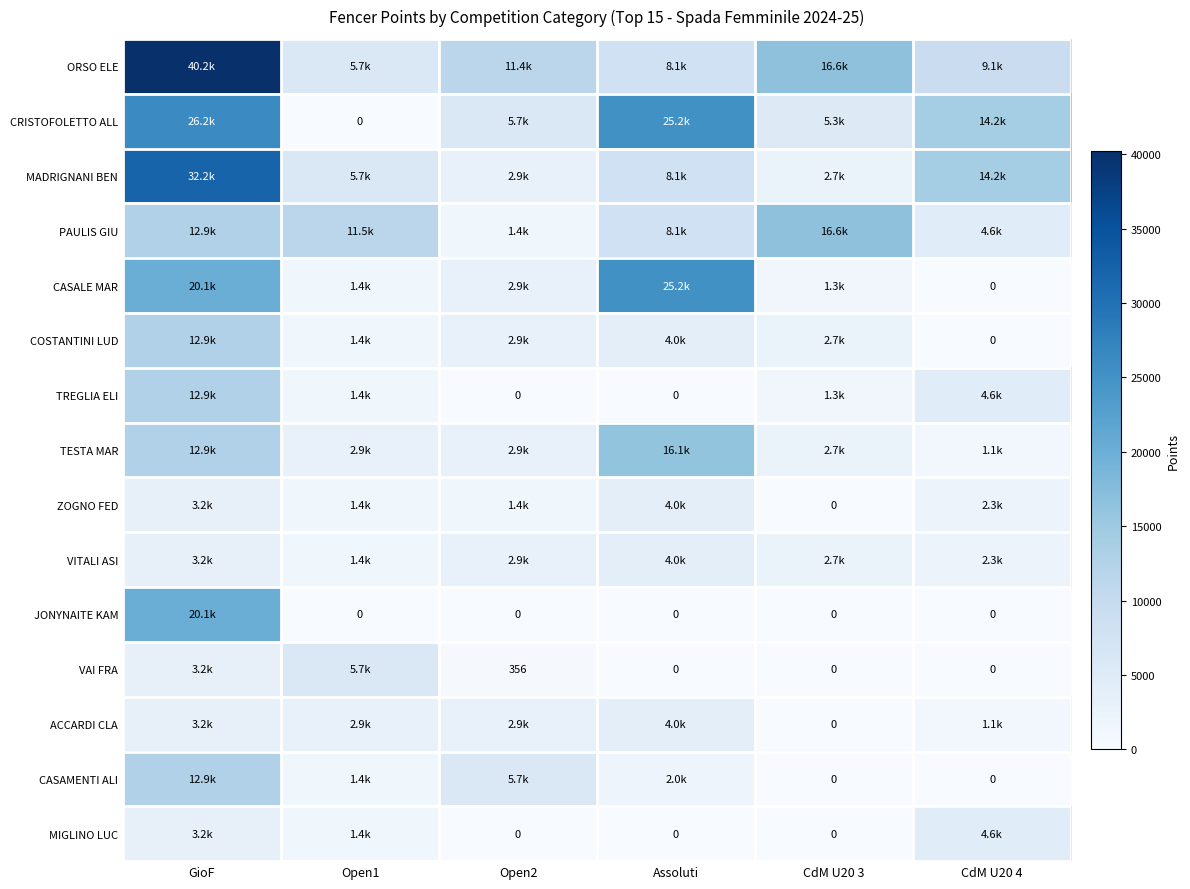

Rank the series by their maximum value, from lowest to highest.

ACCARDI CLA, ZOGNO FED, VITALI ASI, MIGLINO LUC, VAI FRA, COSTANTINI LUD, CASAMENTI ALI, TREGLIA ELI, TESTA MAR, PAULIS GIU, JONYNAITE KAM, CASALE MAR, CRISTOFOLETTO ALL, MADRIGNANI BEN, ORSO ELE